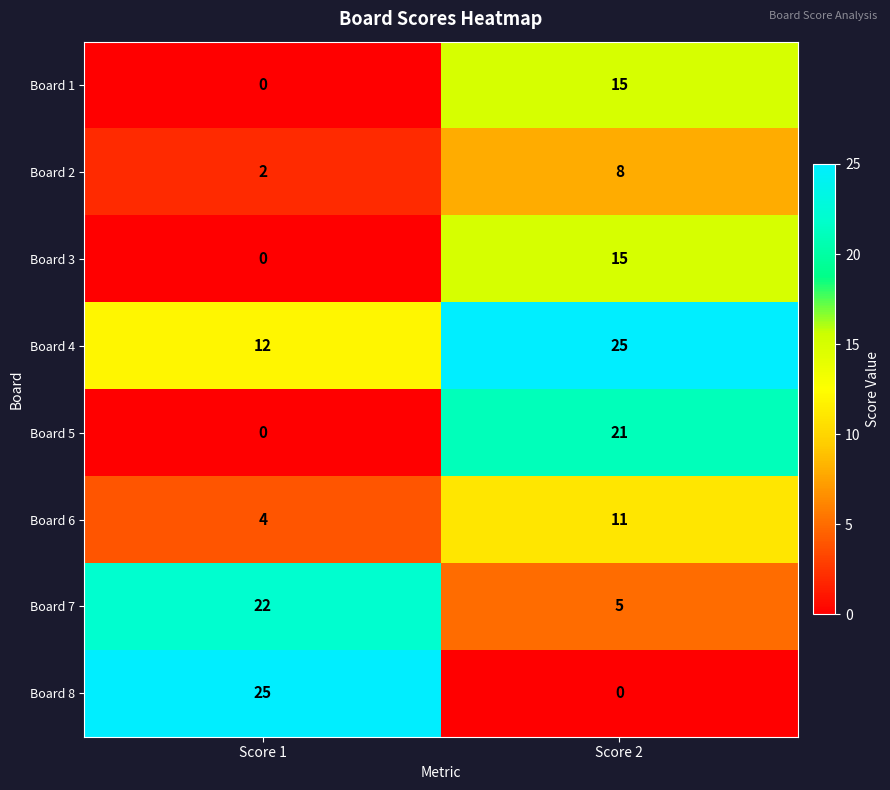

Reading right to left, list all the values displayed in this chart.

Board 1: 15	0
Board 2: 8	2
Board 3: 15	0
Board 4: 25	12
Board 5: 21	0
Board 6: 11	4
Board 7: 5	22
Board 8: 0	25